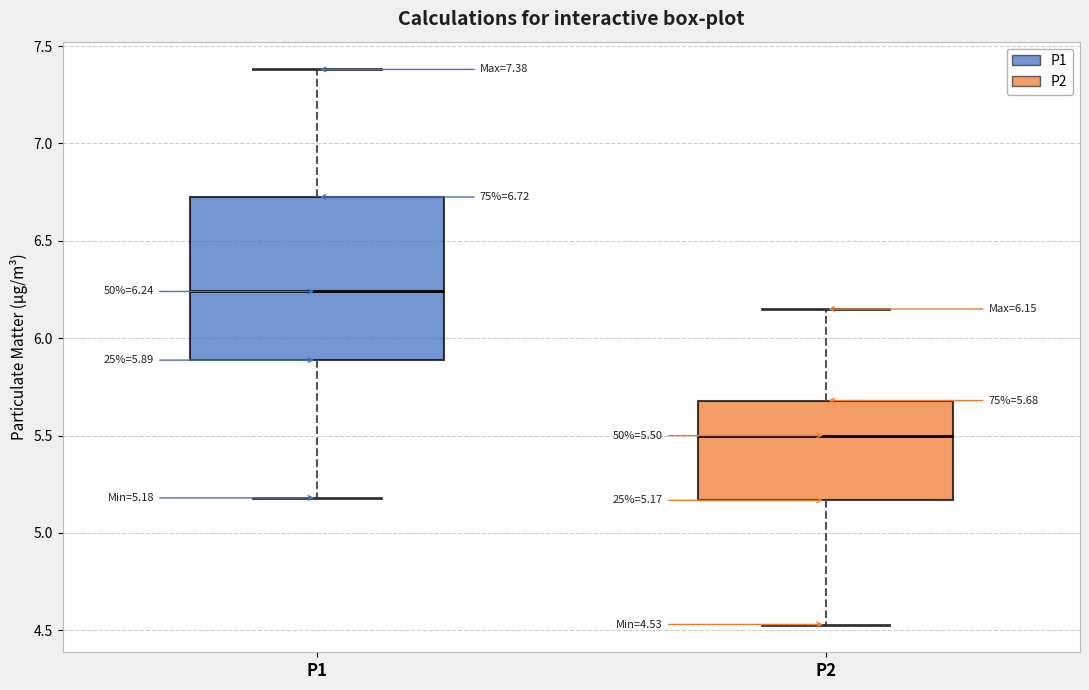

Which box's median line is the lowest?

P2